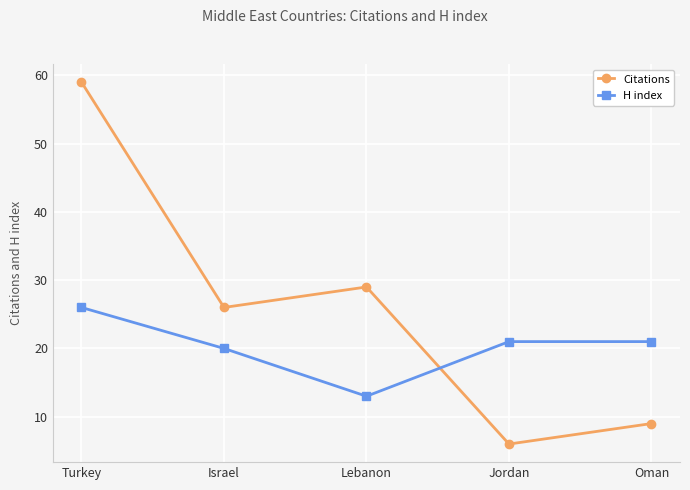

At how many categories does at least one series exceed 39?

1